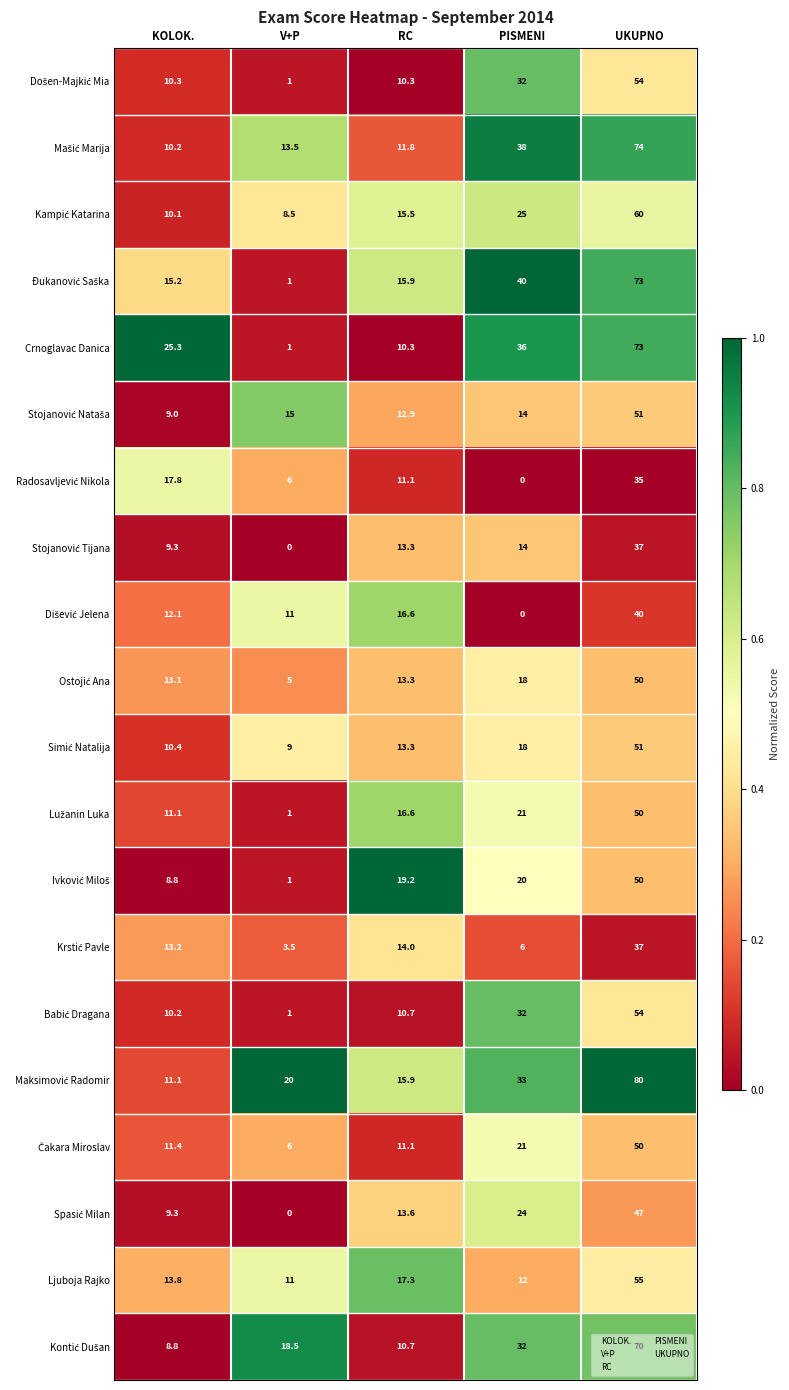

What is the sum of all Ljuboja Rajko values?

109.1